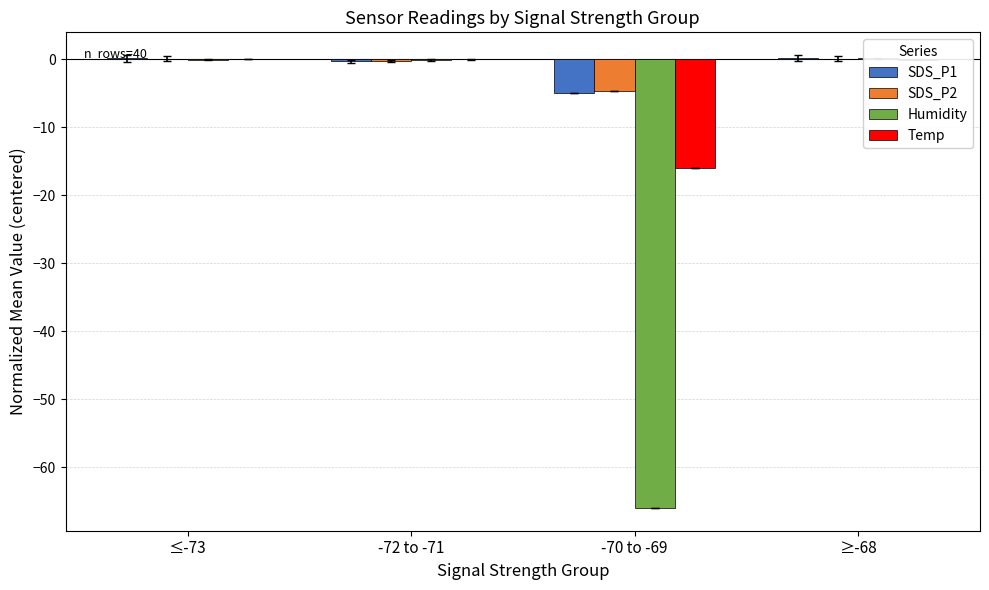

How many data points in Humidity are above 0?

1